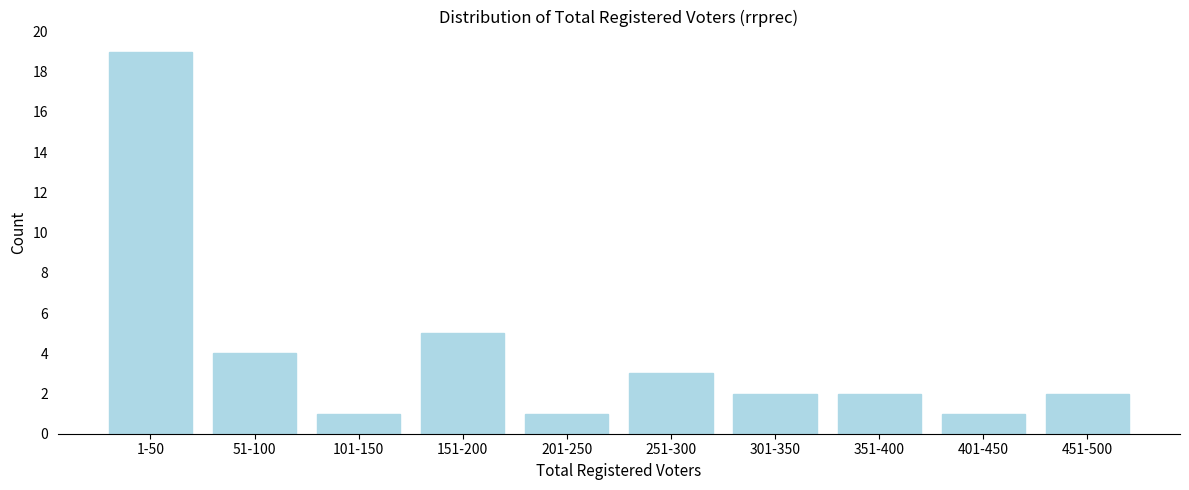

Reading right to left, list all the values displayed in this chart.

2	1	2	2	3	1	5	1	4	19